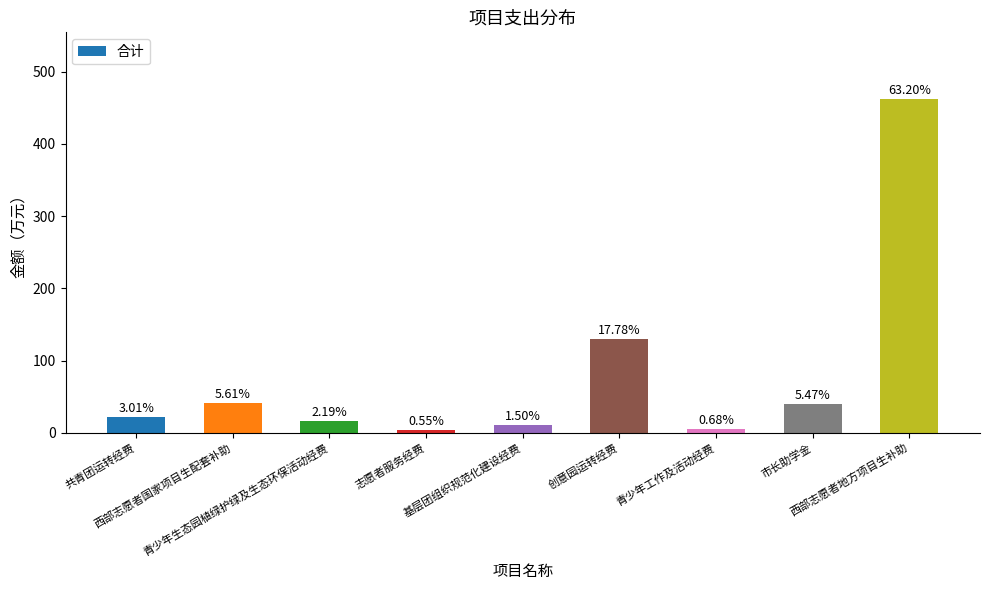

What is the sum of the values at 西部志愿者地方项目生补助 and 志愿者服务经费?

466